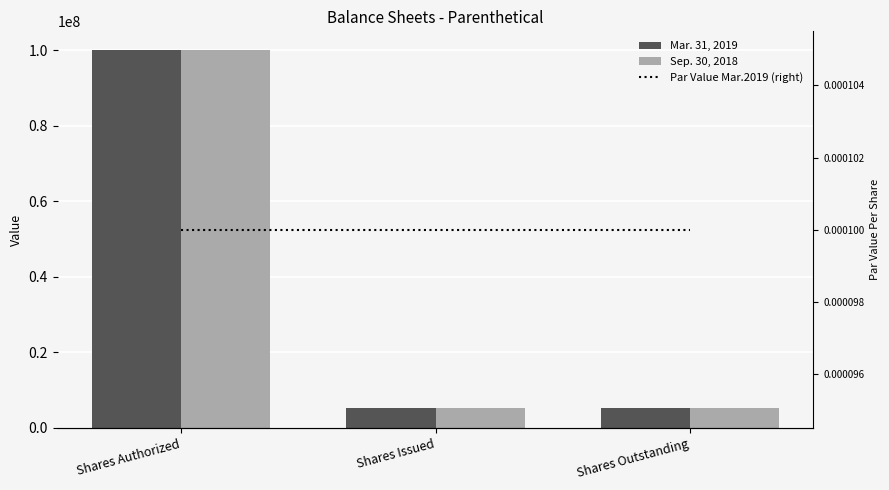

Between Shares Authorized and Shares Issued, which is larger?

Shares Authorized